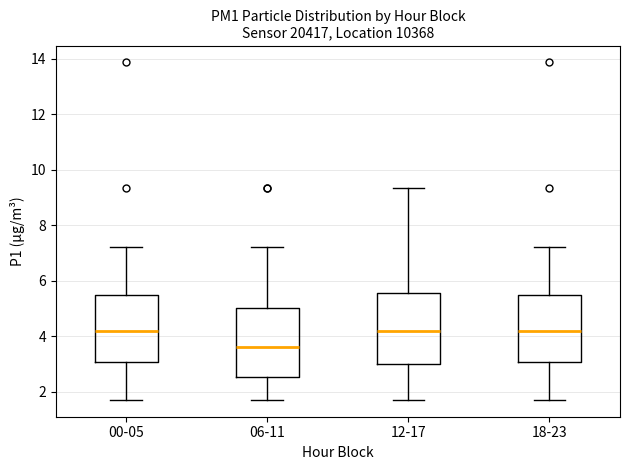

Reading left to right, read every box against the y-axis: the position of its median line, the range the box covers, and the ends of its whiskers. The values are not printed on the chart, so give them approximately, as read against the axis.

00-05: median 4.2, box 3.0 to 5.4, whiskers 1.8 to 7.2
06-11: median 3.6, box 2.6 to 5.0, whiskers 1.8 to 7.2
12-17: median 4.2, box 3.0 to 5.6, whiskers 1.8 to 9.4
18-23: median 4.2, box 3.0 to 5.4, whiskers 1.8 to 7.2